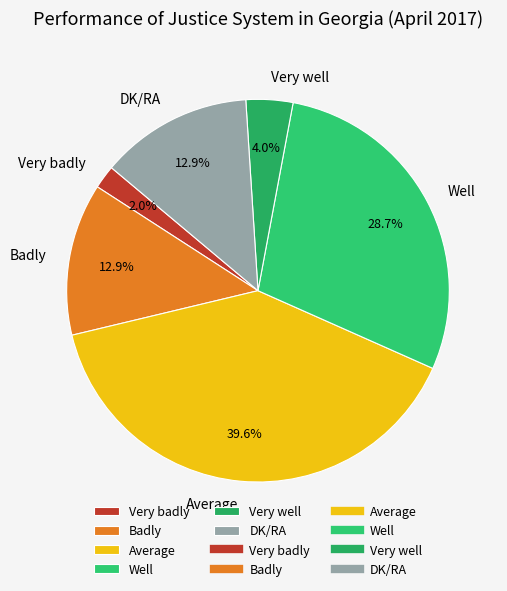

Count the number of slices in the pie.

6